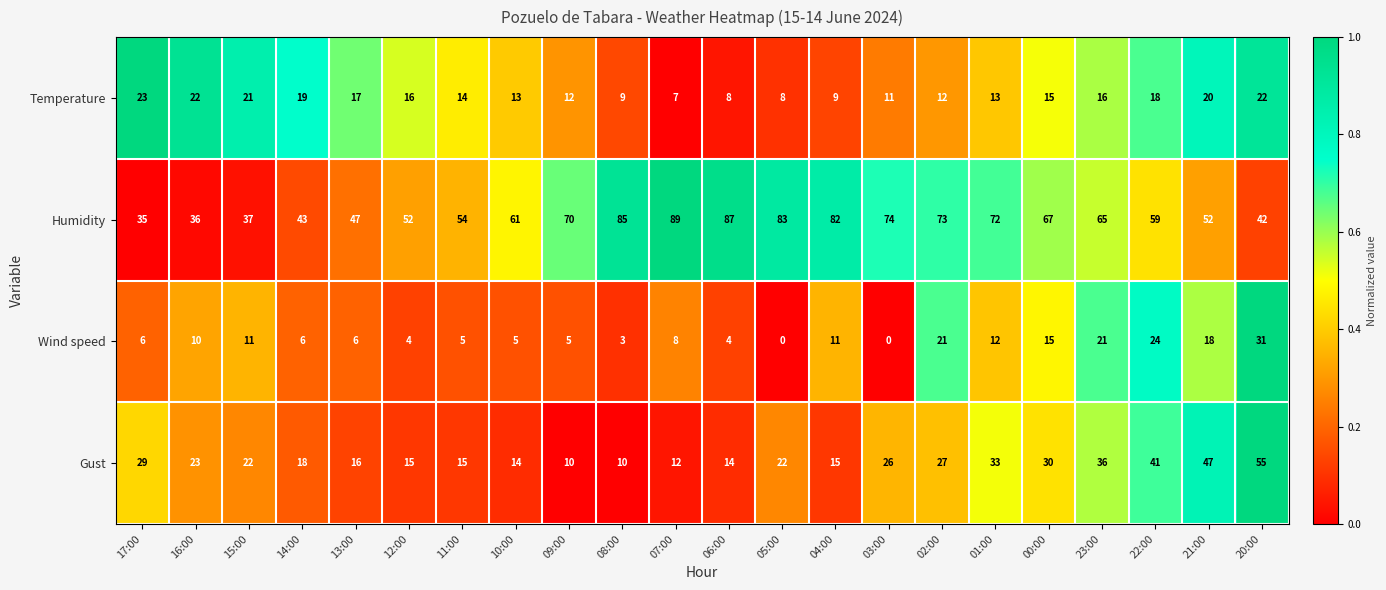

Which series has the largest total across all categories?

Humidity